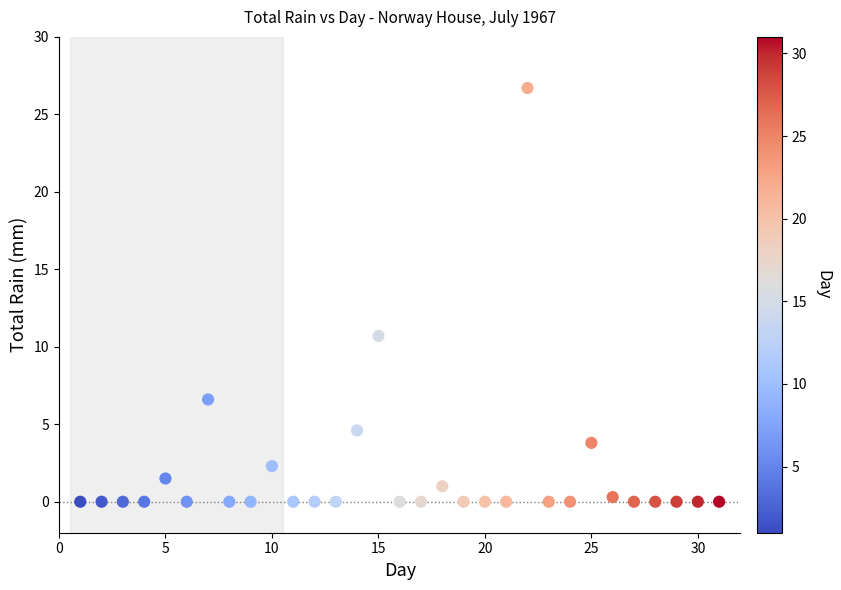

What Y value in the scatter plot is closest to 13?

10.7